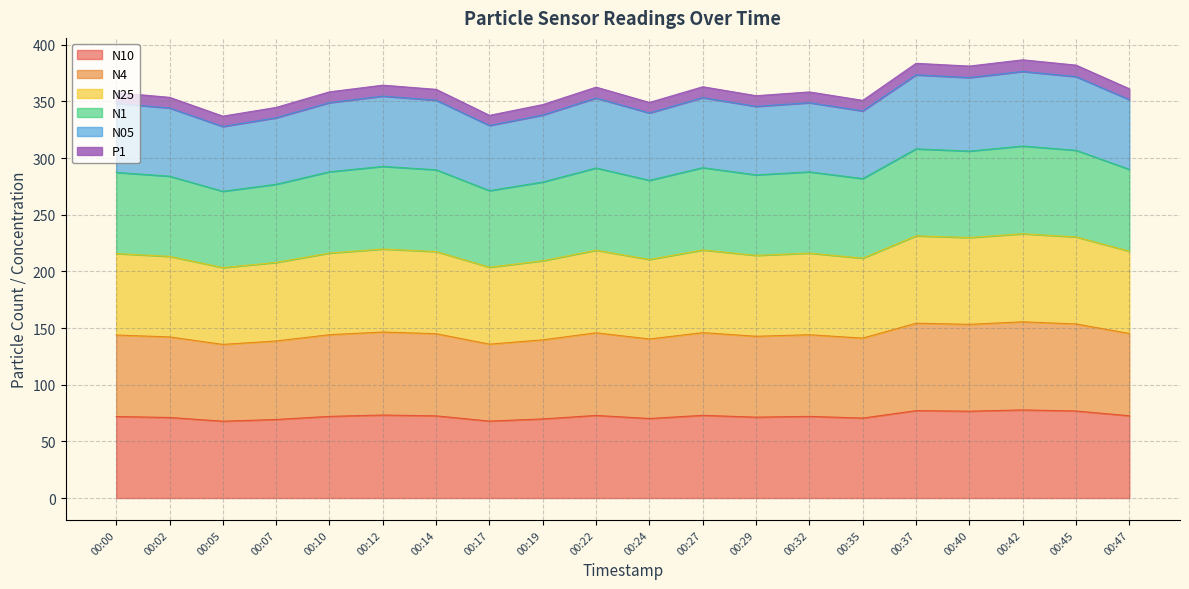

What is the total value across all series at 00:19?

347.2